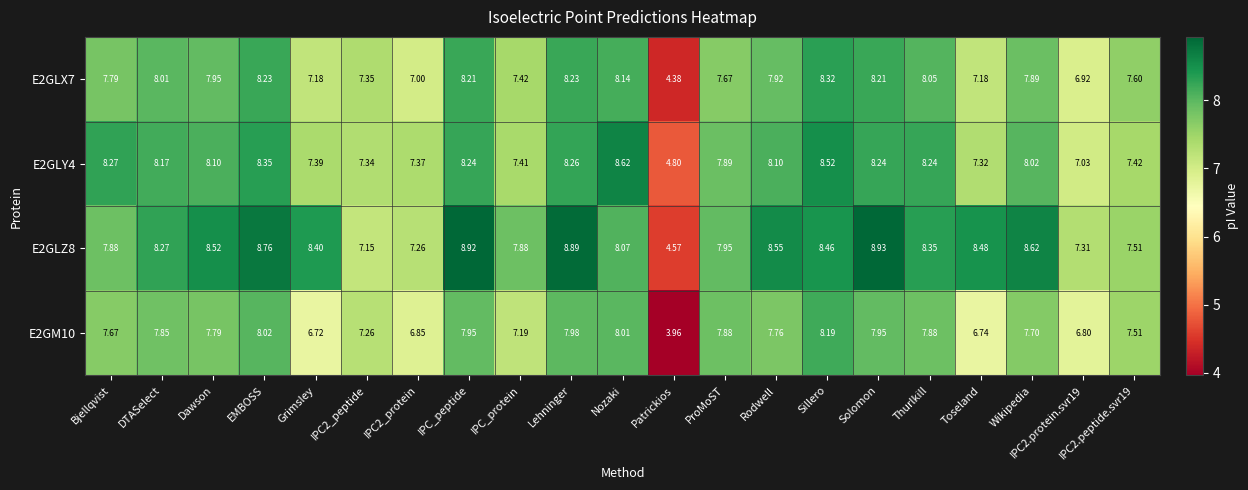

Which series has the largest range (max minus min)?

E2GLZ8